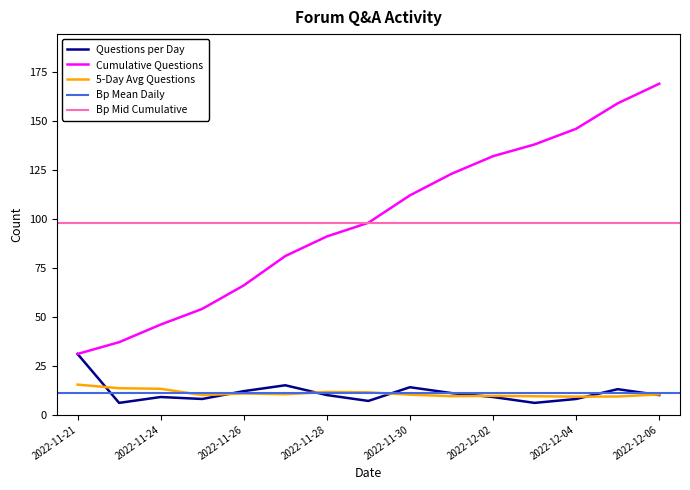

At which label does the data first exceed 10?

2022-11-21